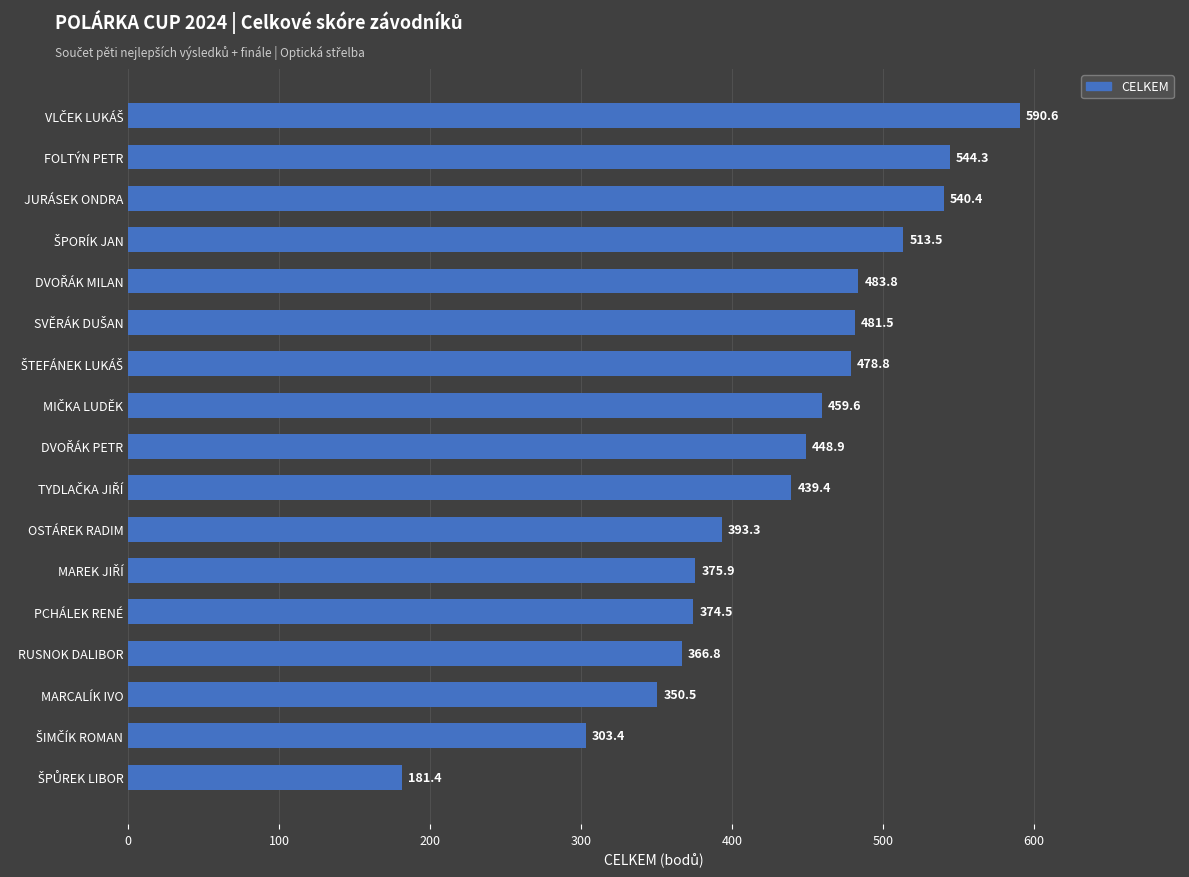

How many data points are above 448?

9